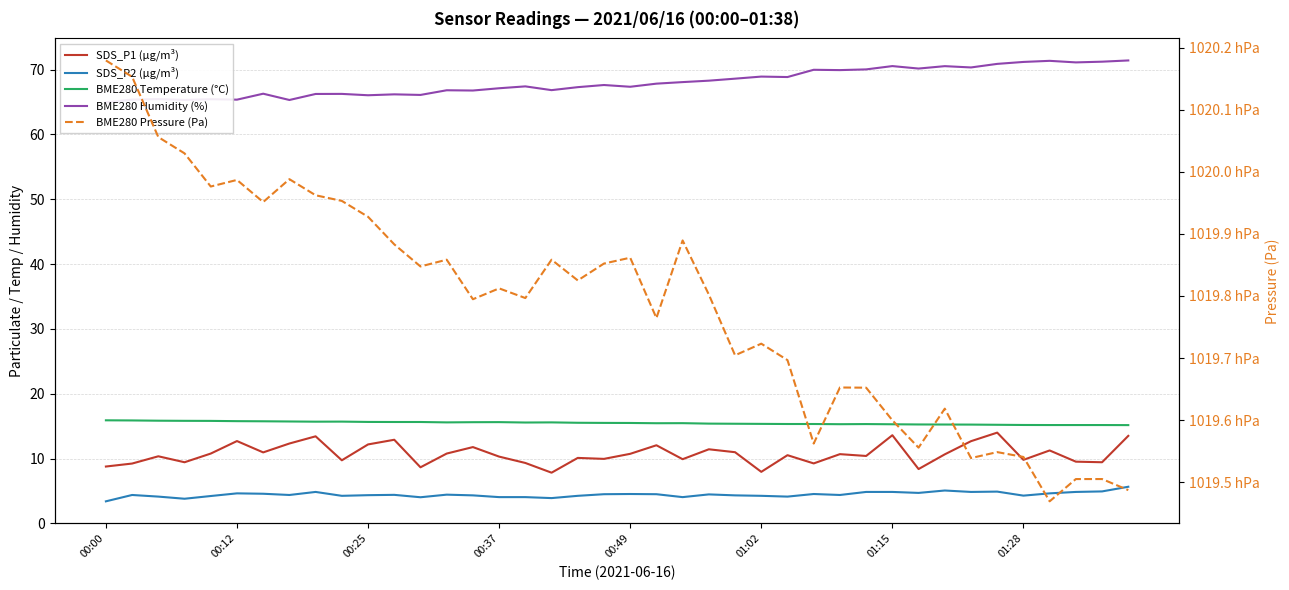

How many values in the SDS_P1 (µg/m³) series exceed 10?

25